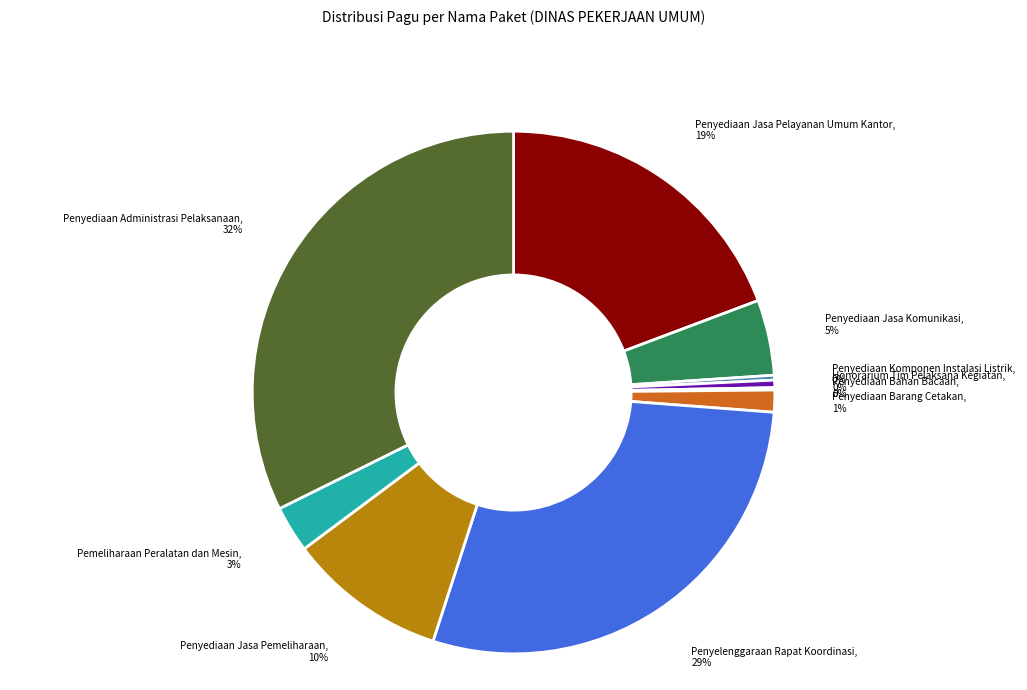

To the nearest percent, what is the difference between the largest and smallest slice percentages?

32%